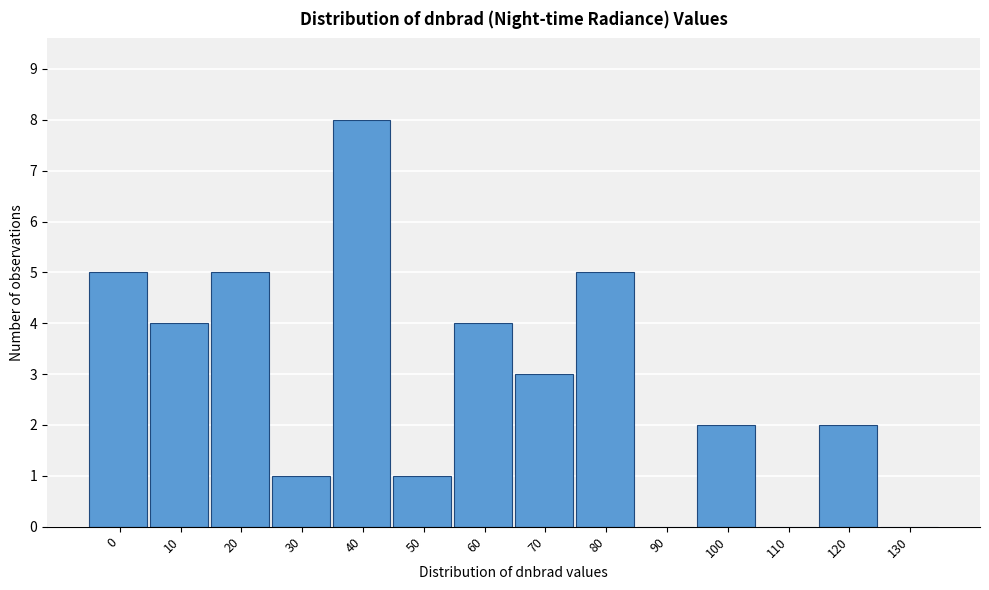

Reading right to left, extract all data points from this chart.

130=0	120=2	110=0	100=2	90=0	80=5	70=3	60=4	50=1	40=8	30=1	20=5	10=4	0=5